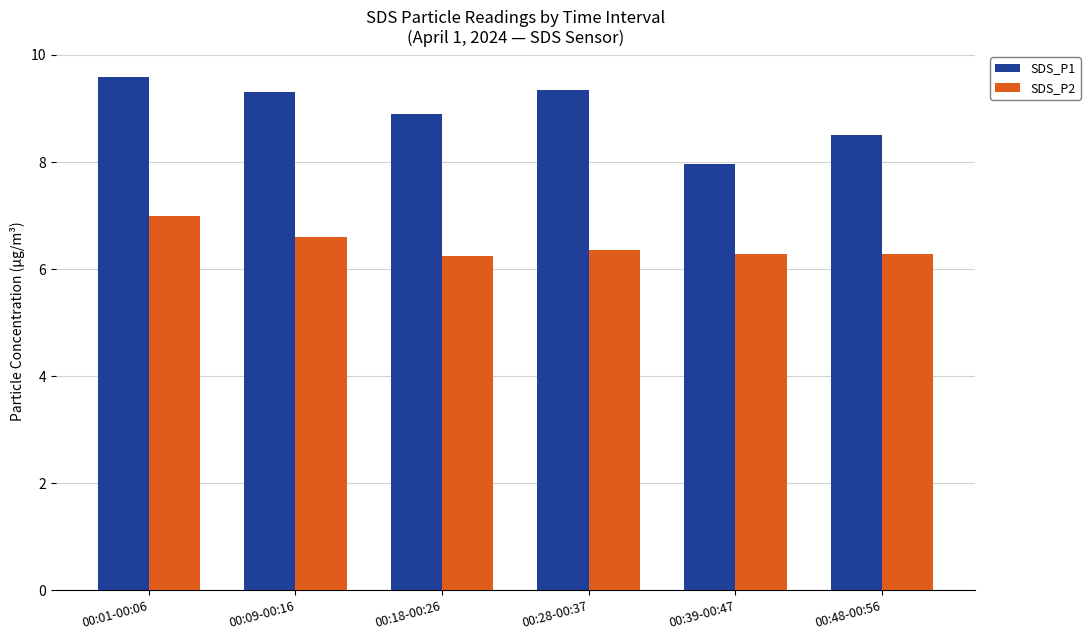

Which series has the largest total across all categories?

SDS_P1